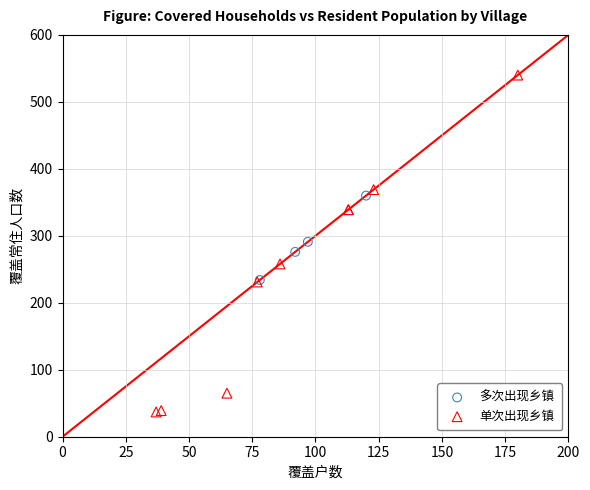

Which series contains the highest Y value?

单次出现乡镇